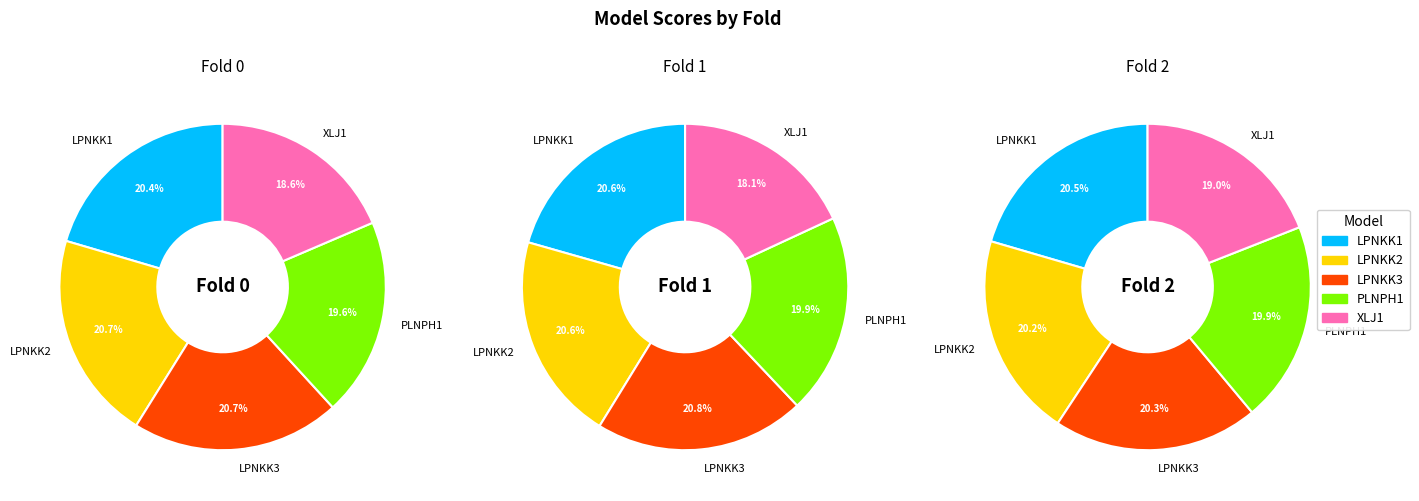

What portion of the pie excludes 1?

67.1%